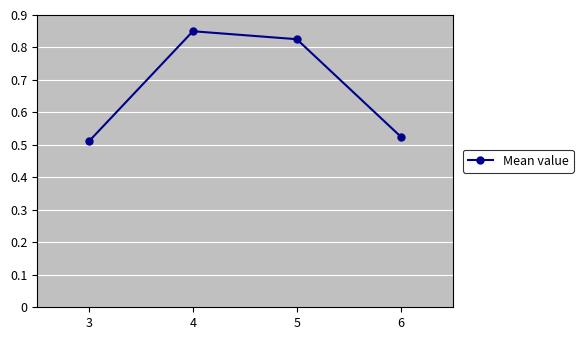

How many interior local peaks (higher than both neighbors) does the data have?

1